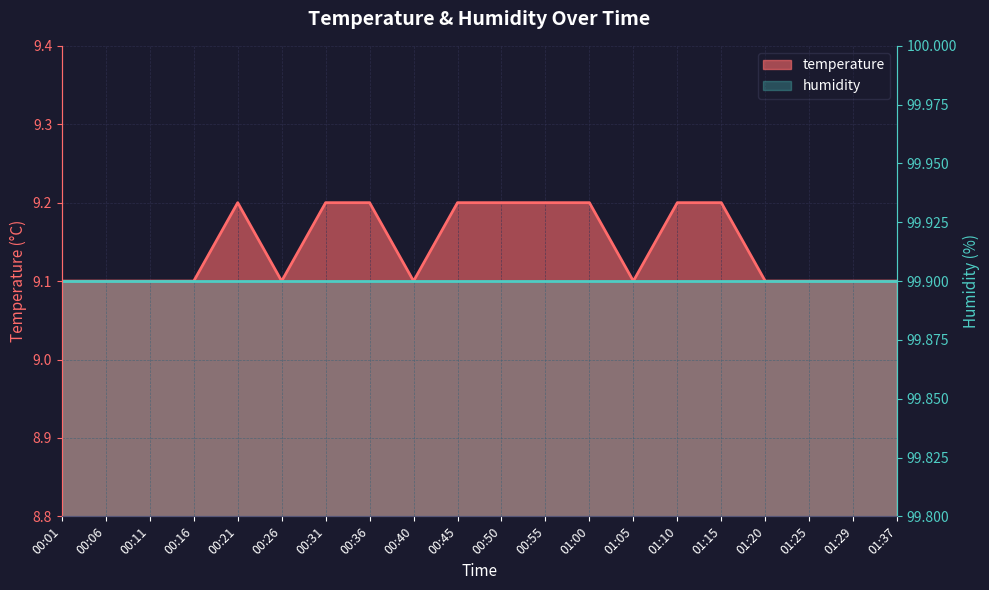

Which category has the highest value across all series?

00:21